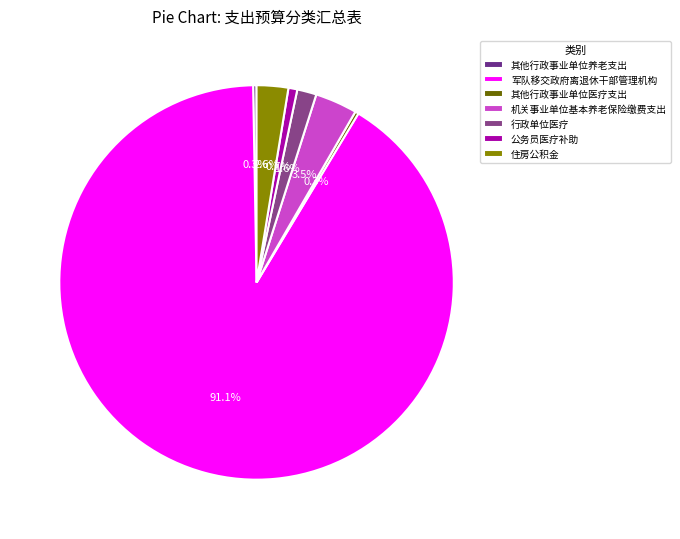

What is the change in value from 机关事业单位基本养老保险缴费支出 to 公务员医疗补助?

-18.3